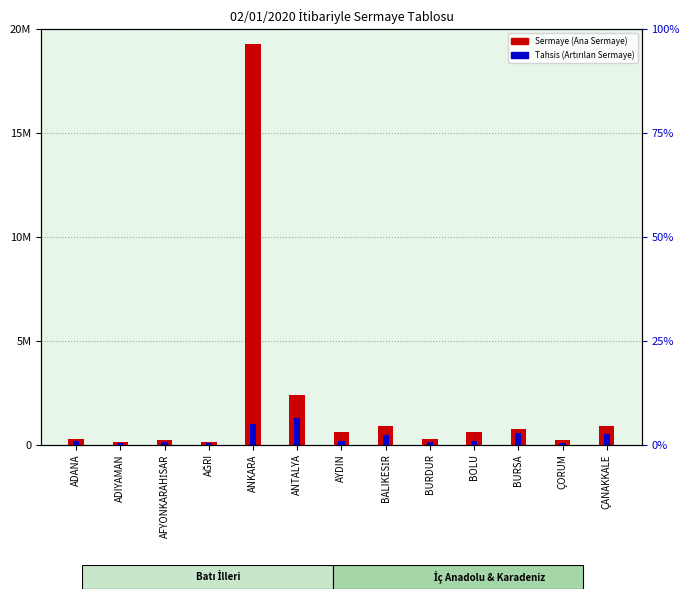

What position from the right is ADIYAMAN?

12